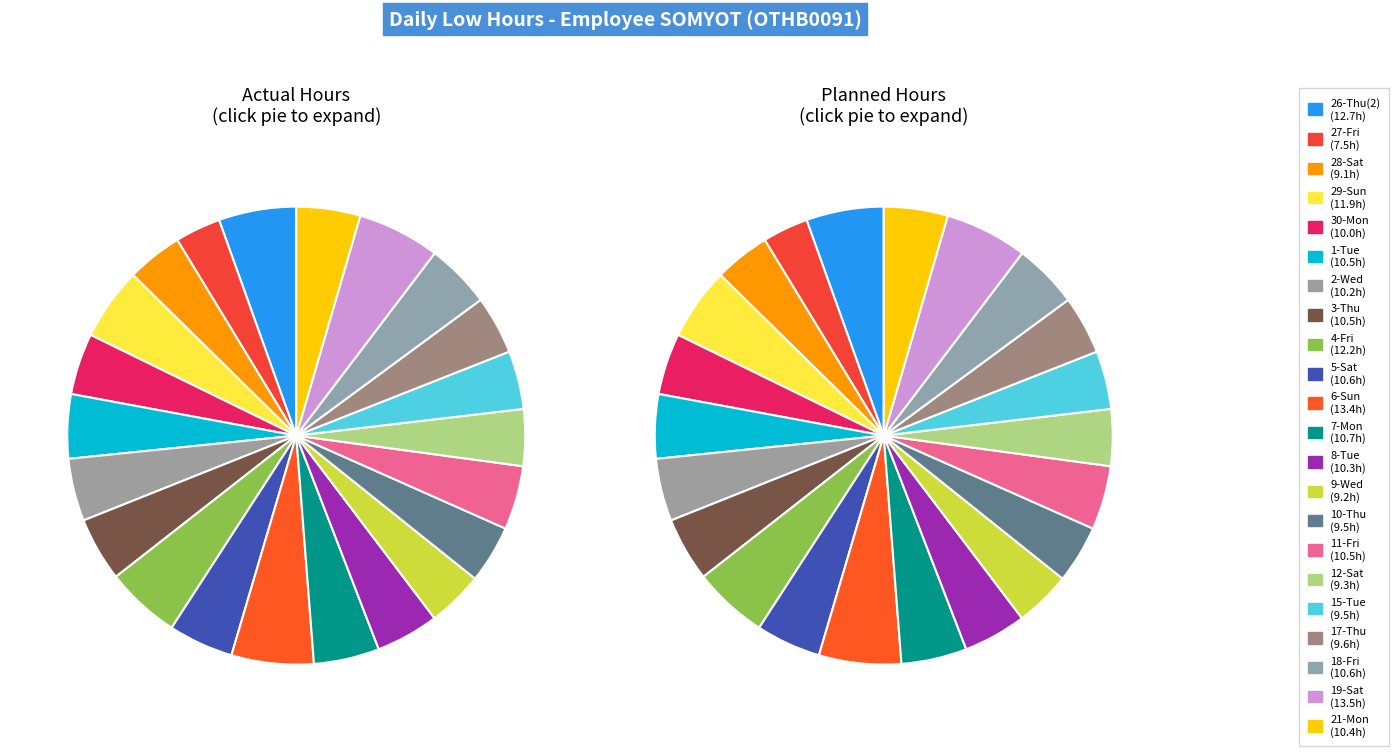

True or false: 18-Fri accounts for 20% of the total.

False